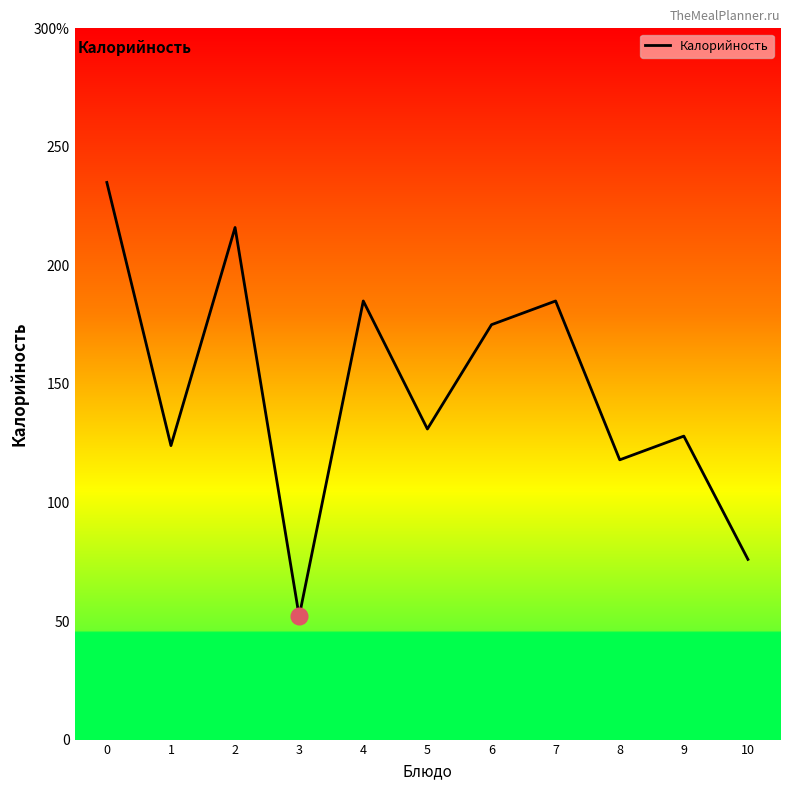

Reading left to right, list all the values displayed in this chart.

235	124	216	52	185	131	175	185	118	128	76